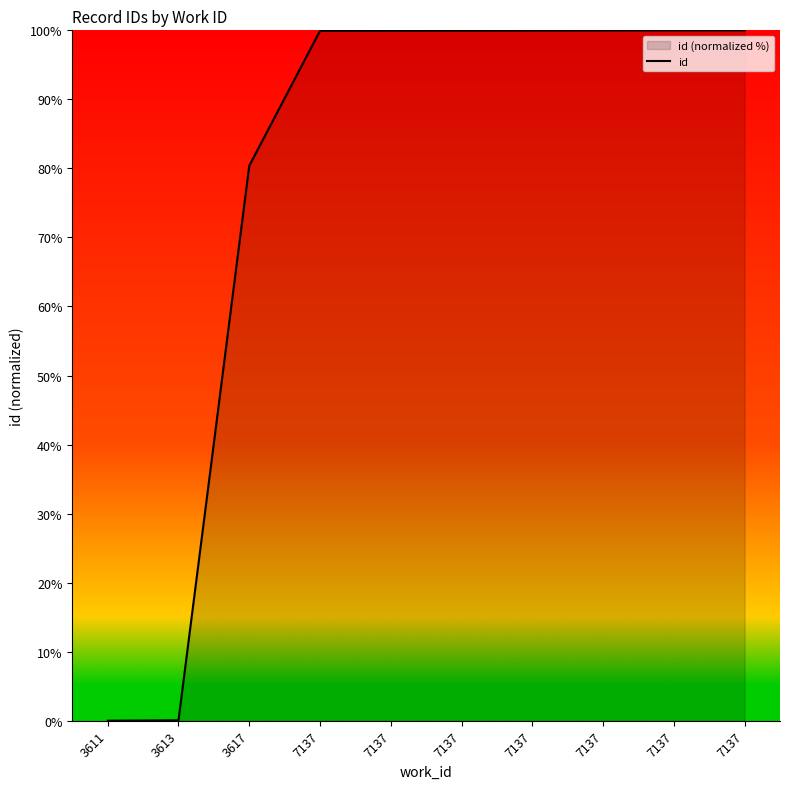

Does the chart have visible grid lines?

No